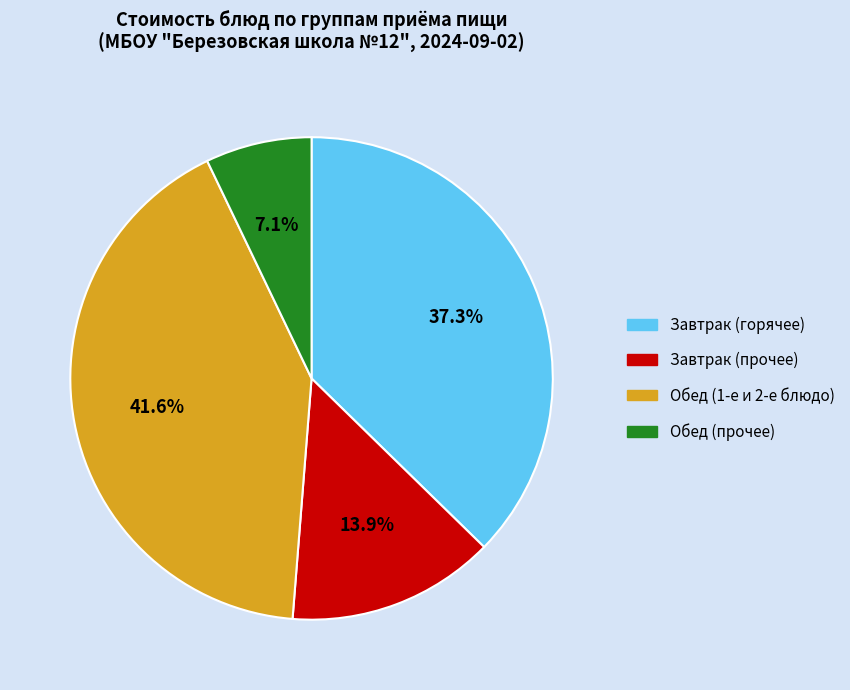

Is there a majority slice in this chart?

No